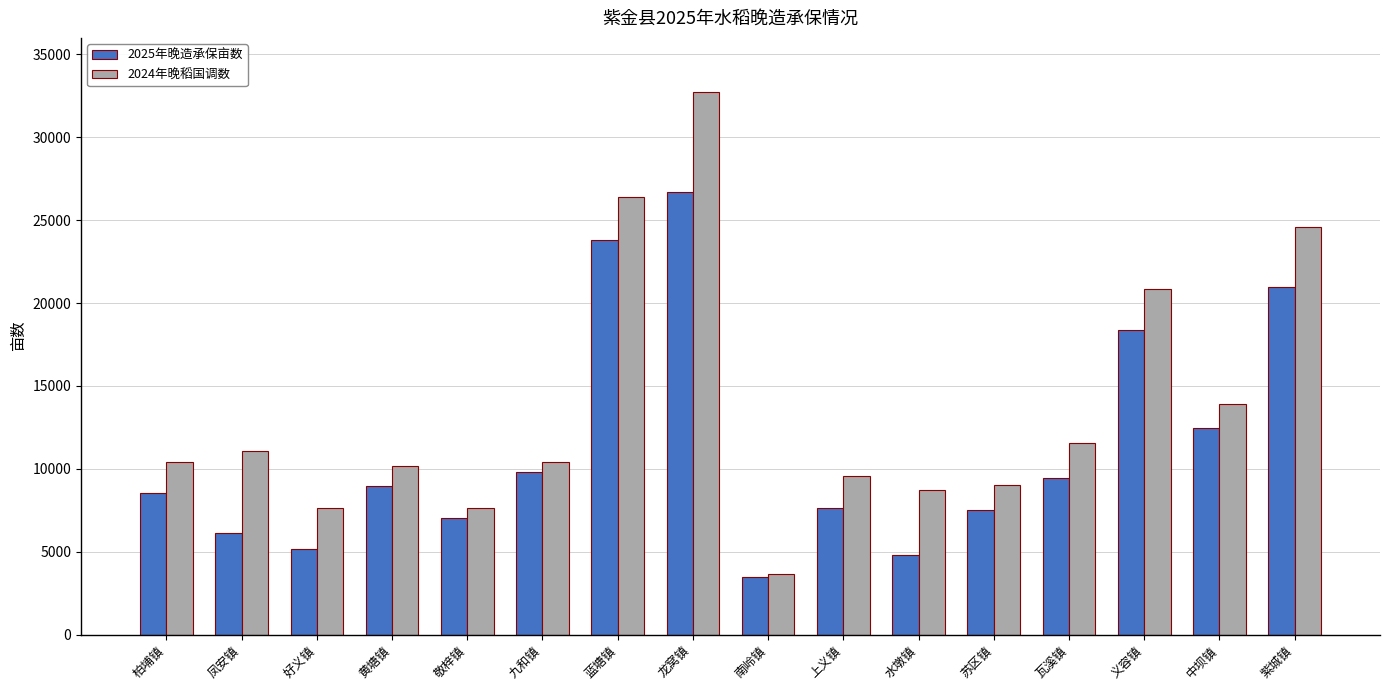

What value does the 2024年晚稻国调数 series have at 中坝镇?

13891.0